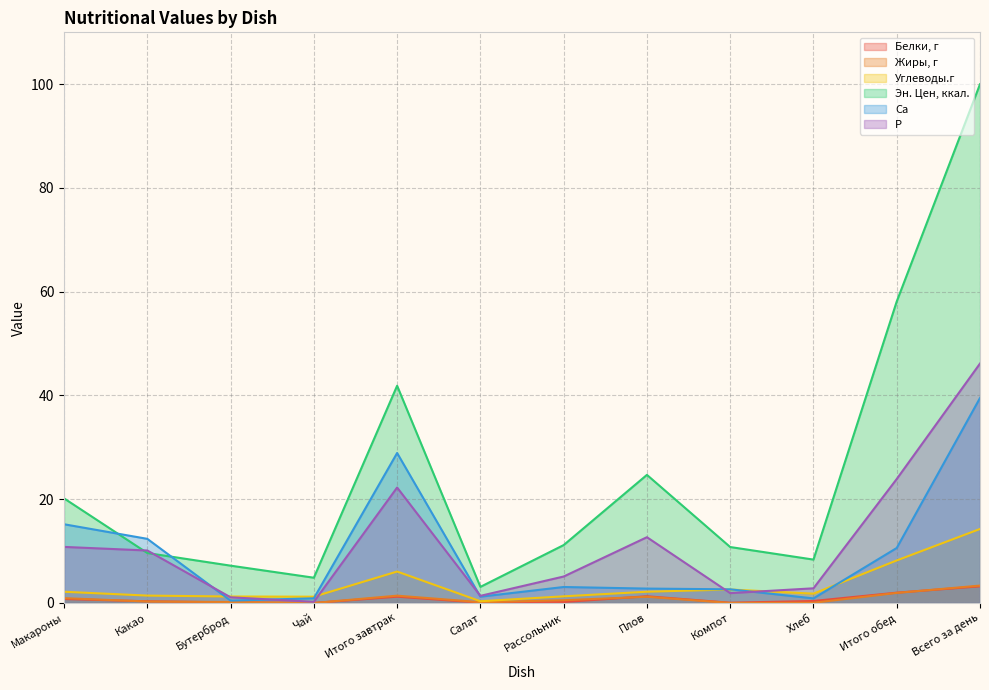

Does the chart have visible grid lines?

Yes